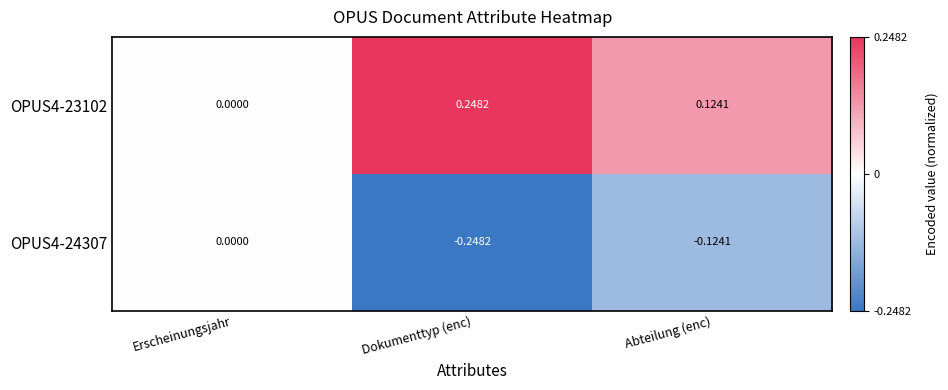

List the labels in order of OPUS4-24307 value, largest first.

Erscheinungsjahr, Abteilung (enc), Dokumenttyp (enc)